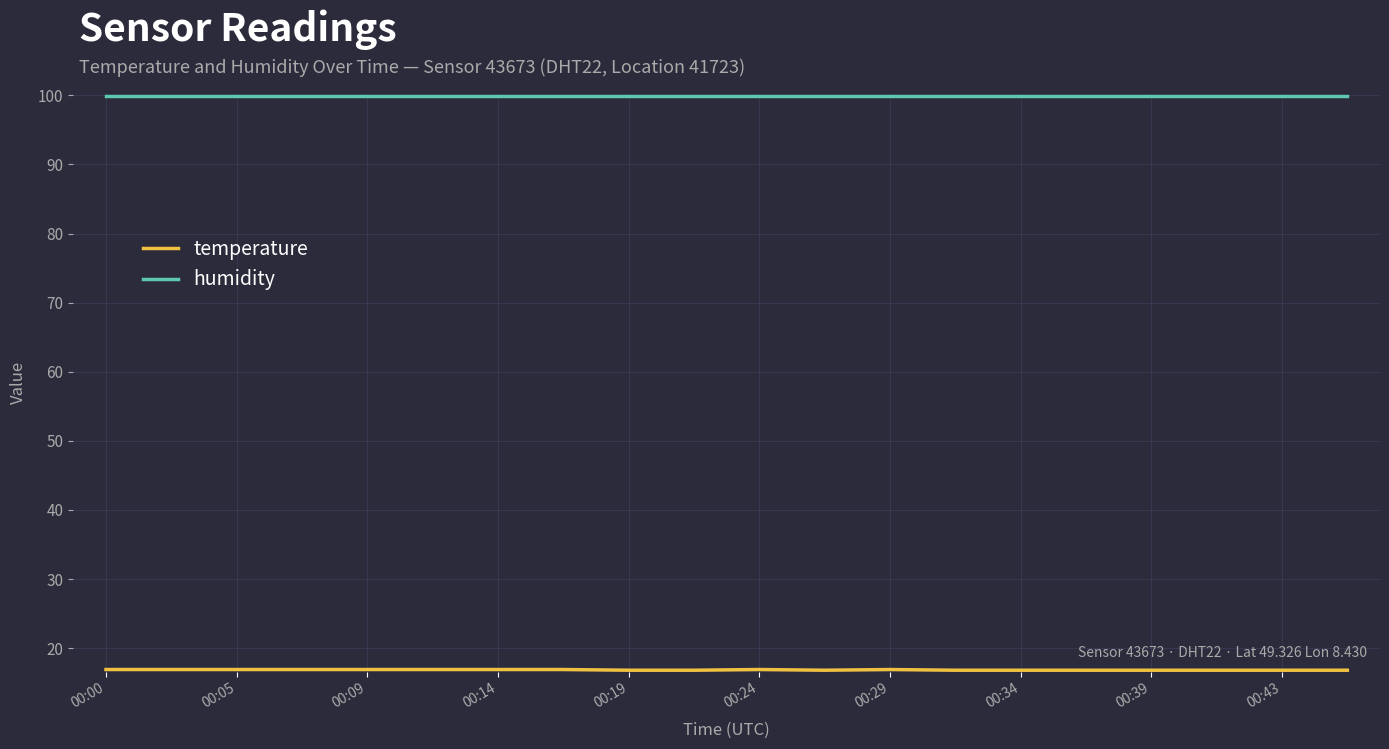

What is the minimum value shown in the chart?

16.8